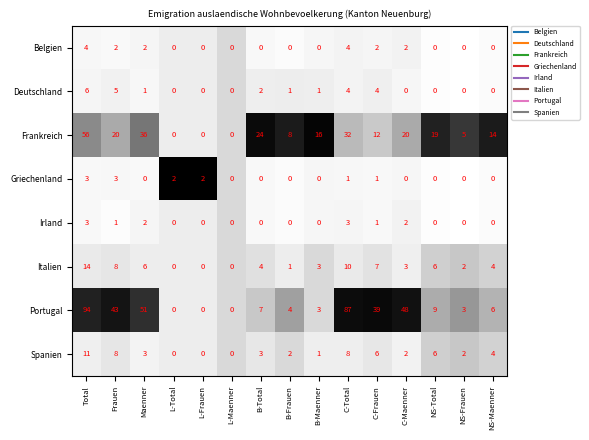

What is the difference between the maximum and minimum values in the Griechenland series?

3